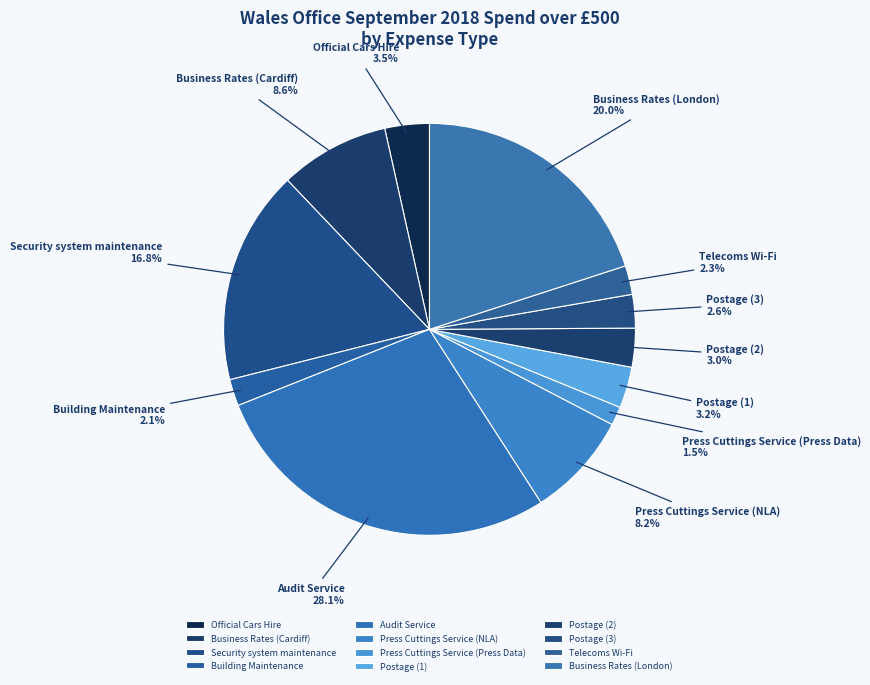

What is the smallest slice in the pie chart?

Press Cuttings Service (Press Data)